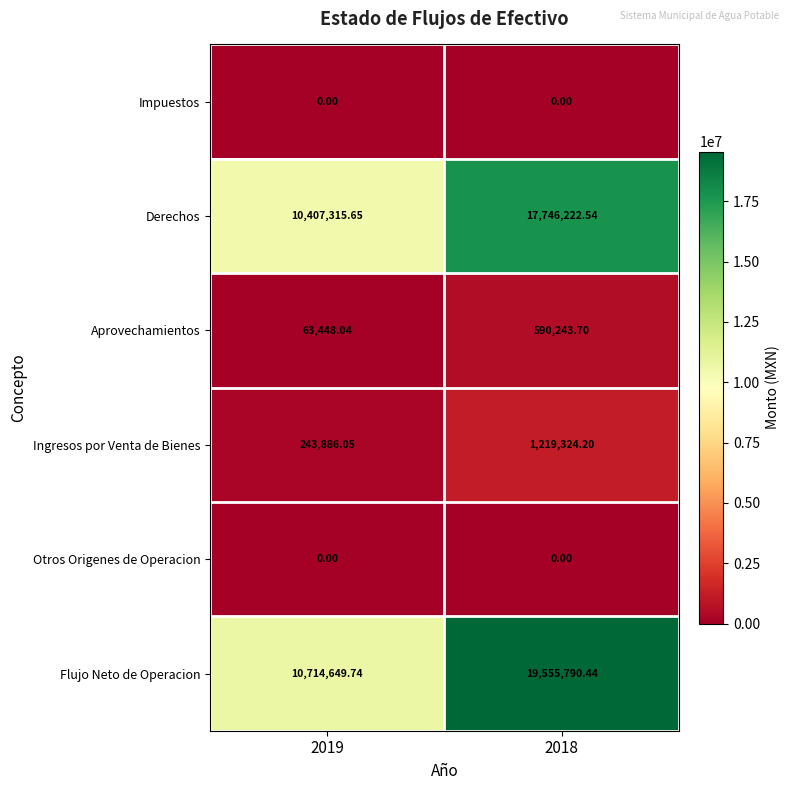

Which label corresponds to the largest value in the chart?

2018